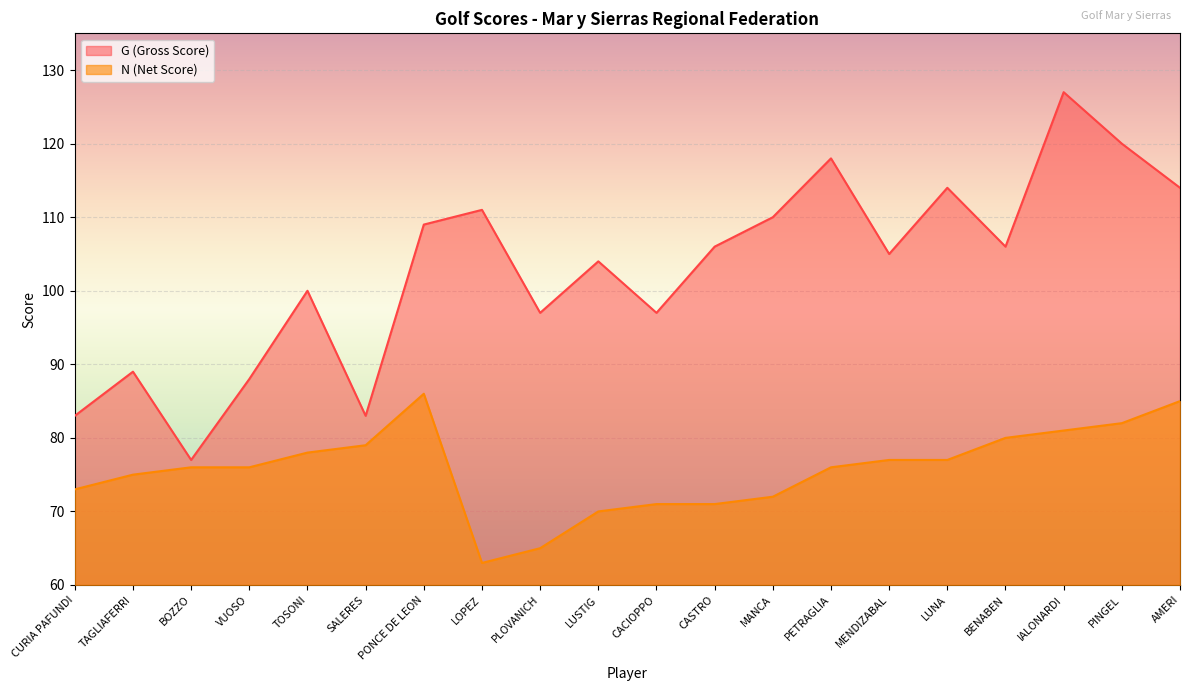

Reading right to left, extract all data points from this chart.

N (Net Score): AMERI=85	PINGEL=82	IALONARDI=81	BENABEN=80	LUNA=77	MENDIZABAL=77	PETRAGLIA=76	MANCA=72	CASTRO=71	CACIOPPO=71	LUSTIG=70	PLOVANICH=65	LOPEZ=63	PONCE DE LEON=86	SALERES=79	TOSONI=78	VUOSO=76	BOZZO=76	TAGLIAFERRI=75	CURIA PAFUNDI=73
G (Gross Score): AMERI=114	PINGEL=120	IALONARDI=127	BENABEN=106	LUNA=114	MENDIZABAL=105	PETRAGLIA=118	MANCA=110	CASTRO=106	CACIOPPO=97	LUSTIG=104	PLOVANICH=97	LOPEZ=111	PONCE DE LEON=109	SALERES=83	TOSONI=100	VUOSO=88	BOZZO=77	TAGLIAFERRI=89	CURIA PAFUNDI=83